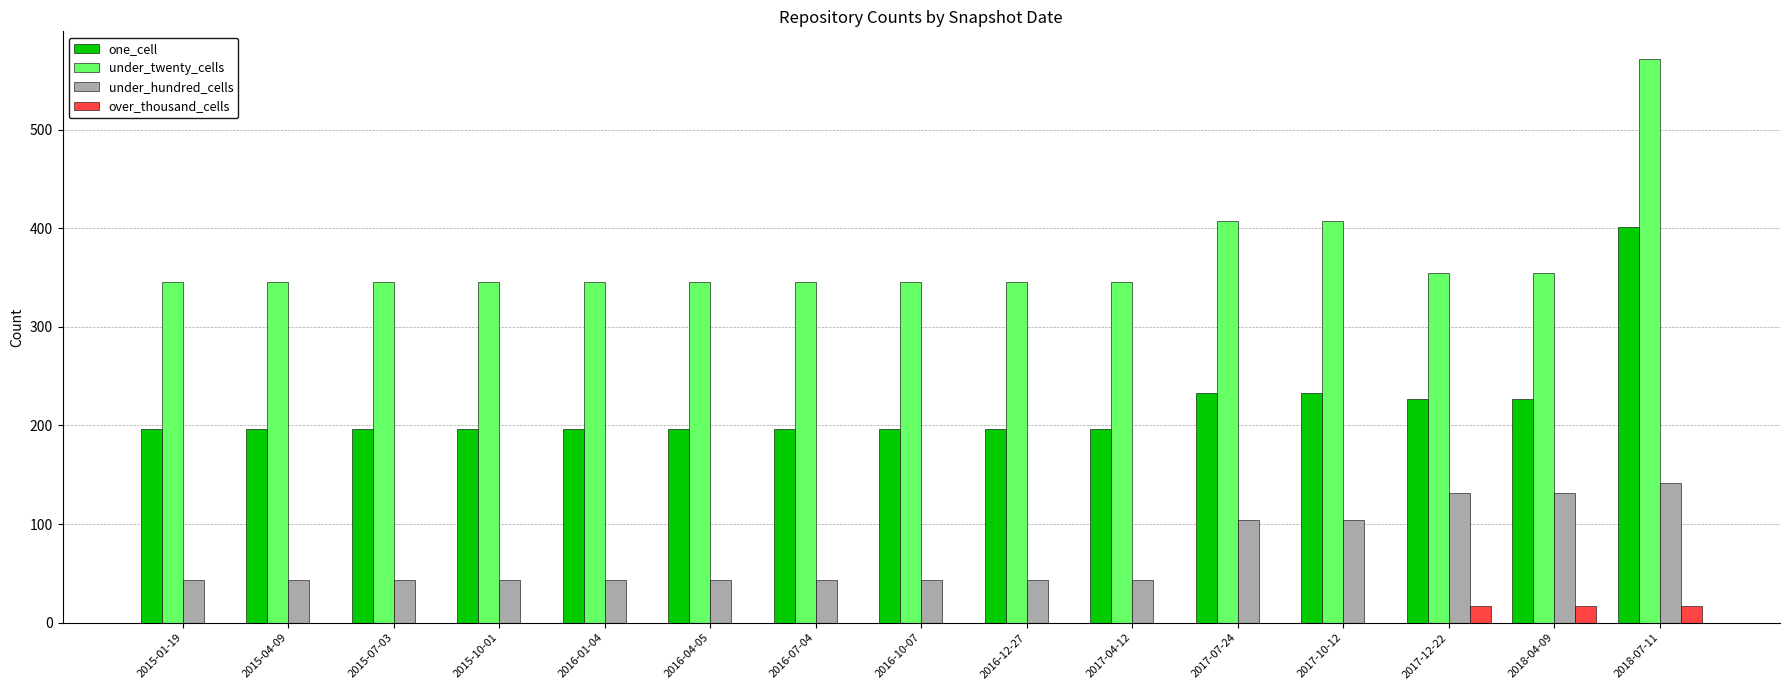

Between 2016-01-04 and 2018-04-09, which series saw the biggest shift?

under_hundred_cells